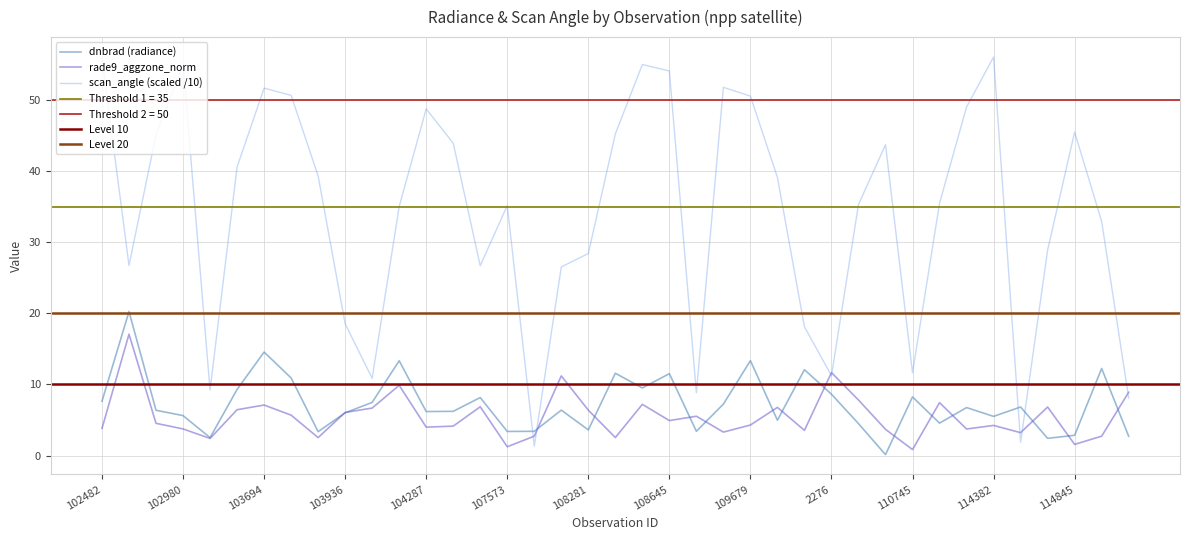

The value of rade9_aggzone_norm at 102482 is 3.8. True or false?

True